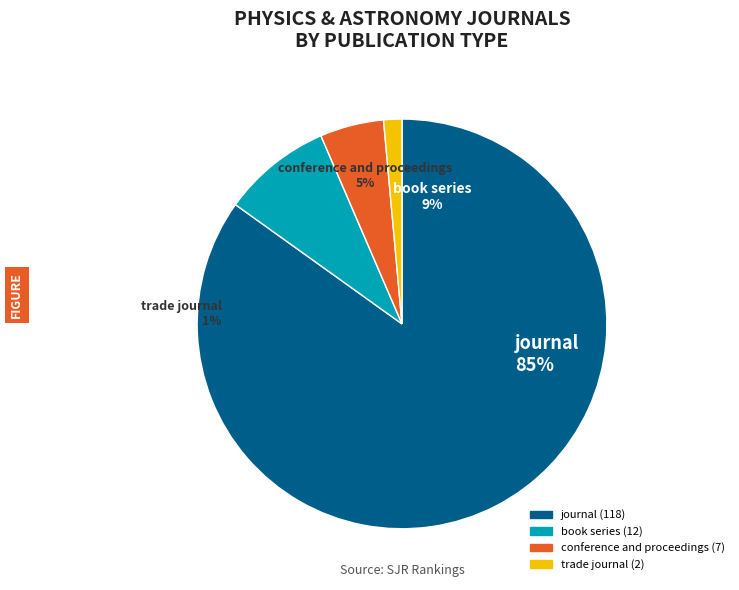

How many slices are in this pie chart?

4